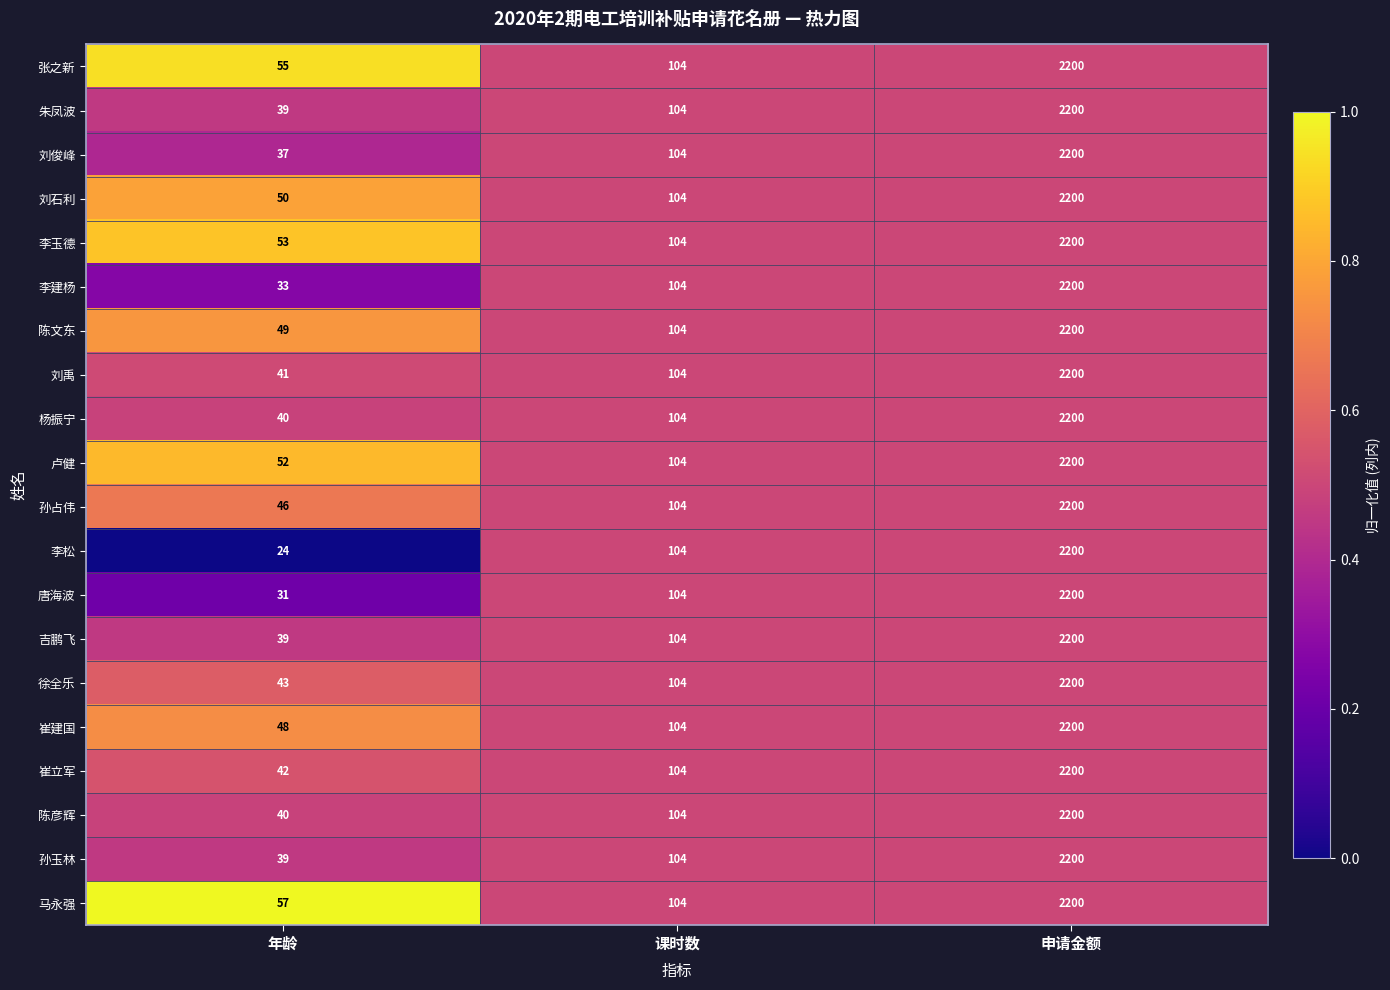

How many categories are shown in the chart?

3